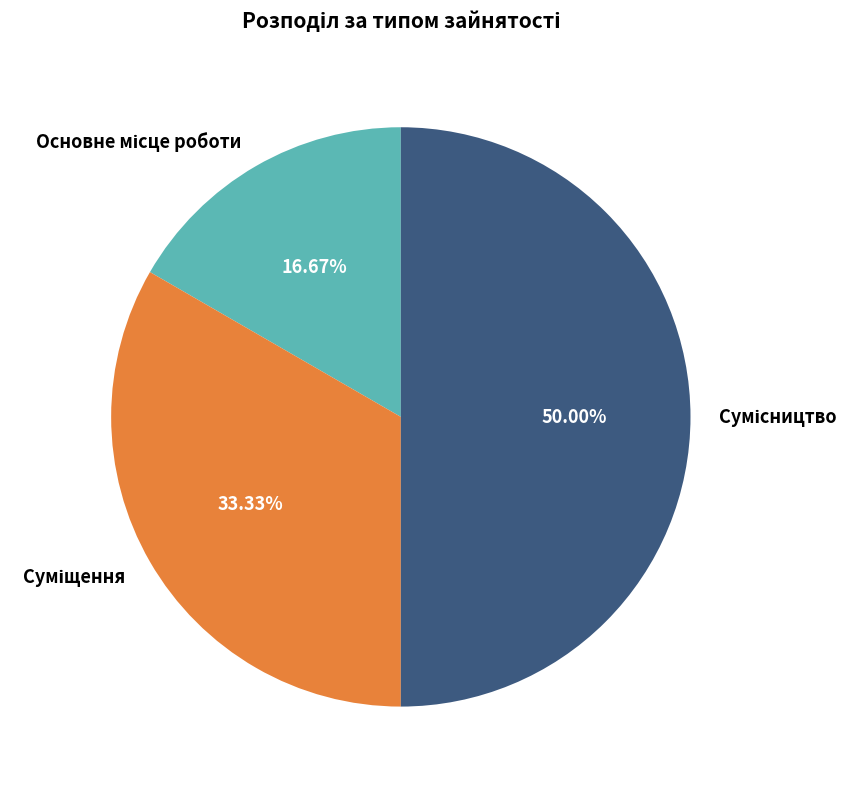

How many slices are in this pie chart?

3